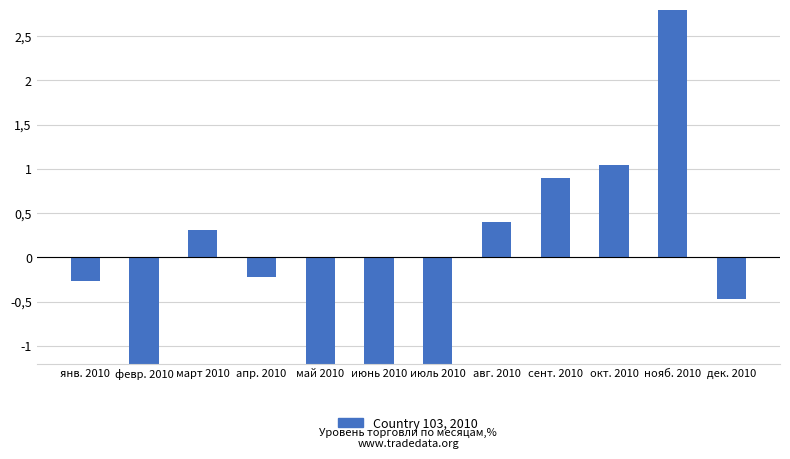

What is the smallest value displayed?

-1.8